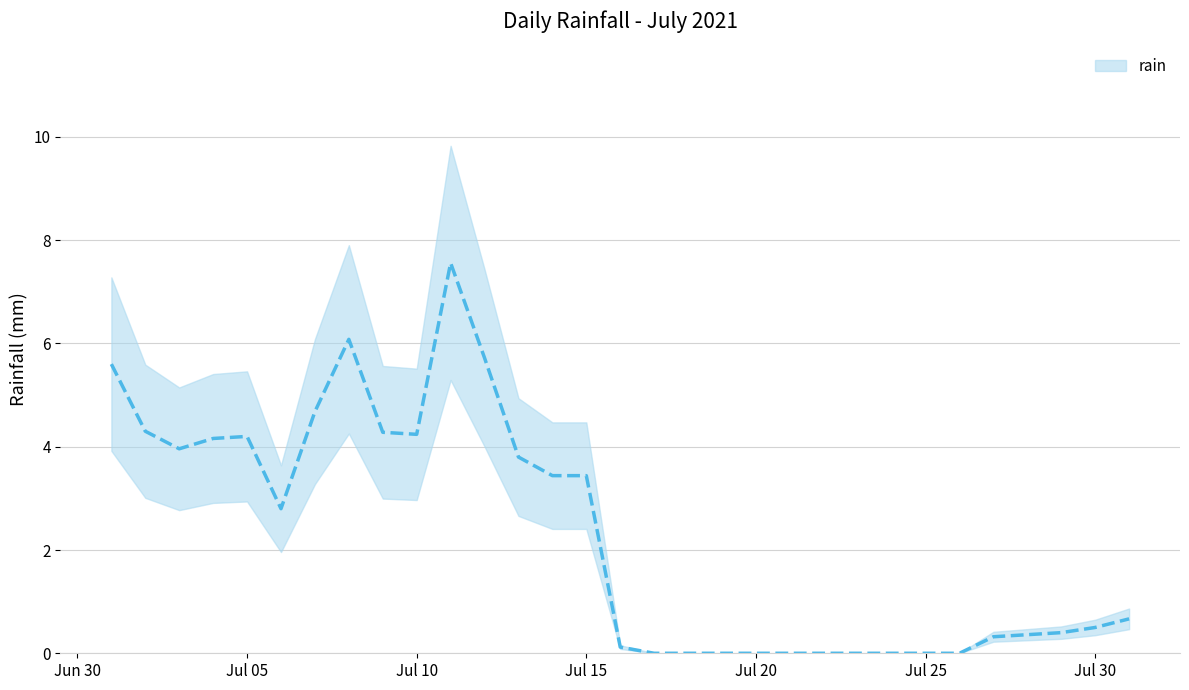

What is the value of the 10th point from the left?

4.2